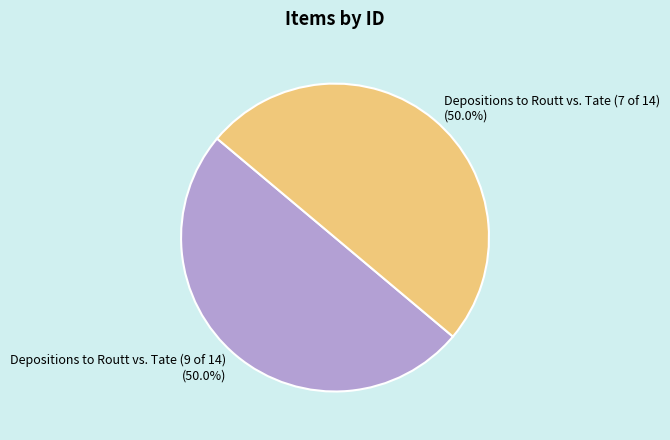

How many segments does this pie chart have?

2